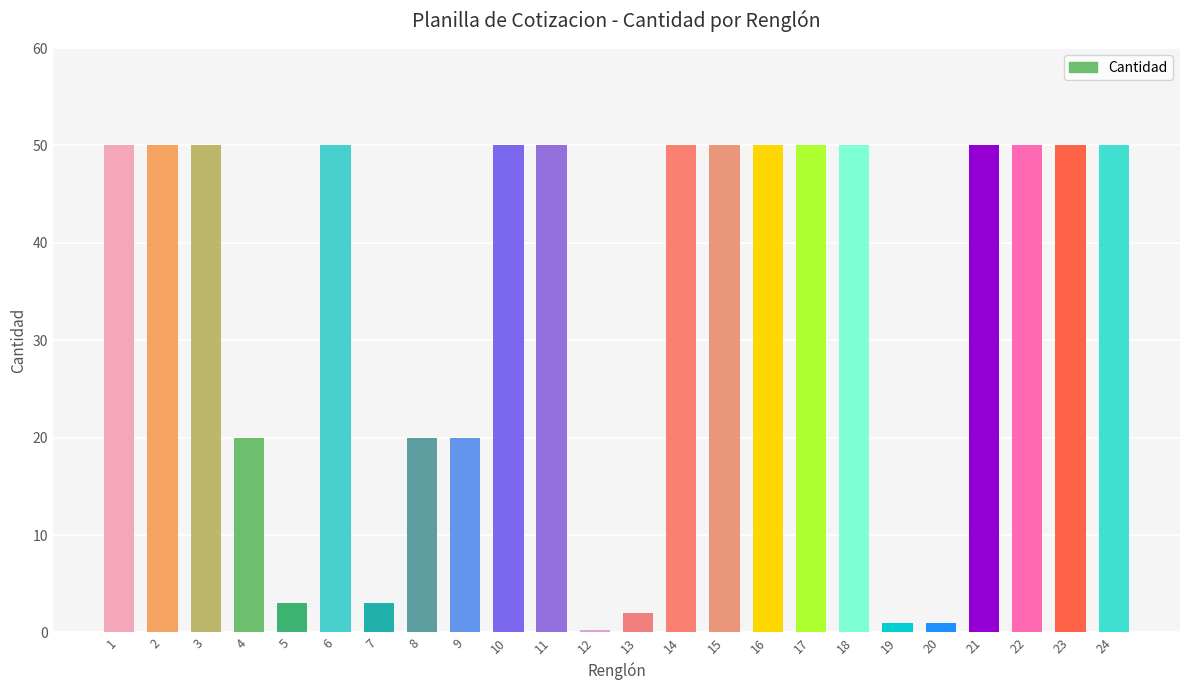

True or false: the data shows 20.0 at 4.

True